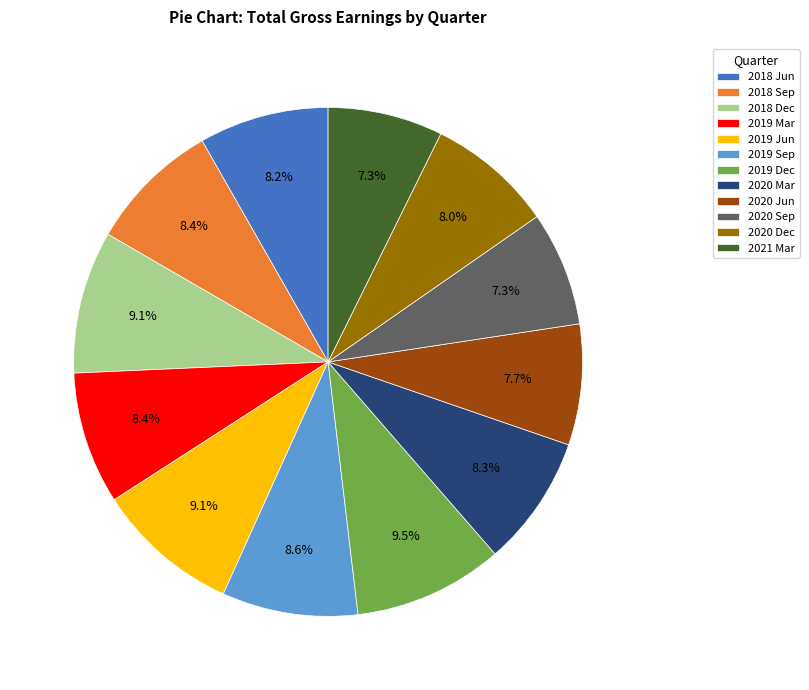

Is 2020 Jun the majority of the pie?

No